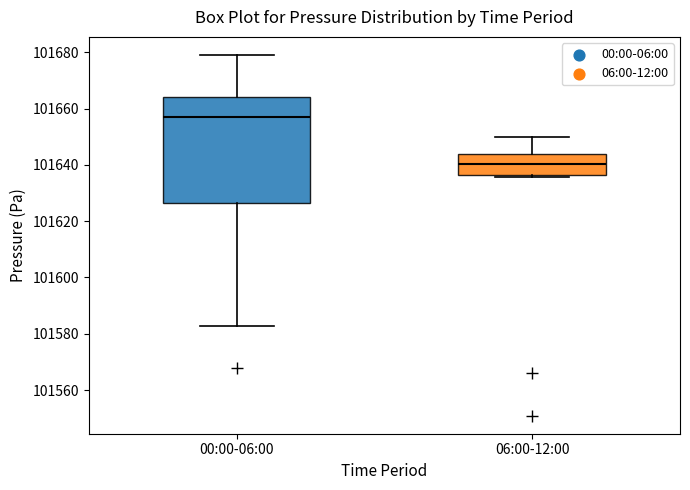

Which box is the tallest, from its lower edge to its upper edge?

00:00-06:00